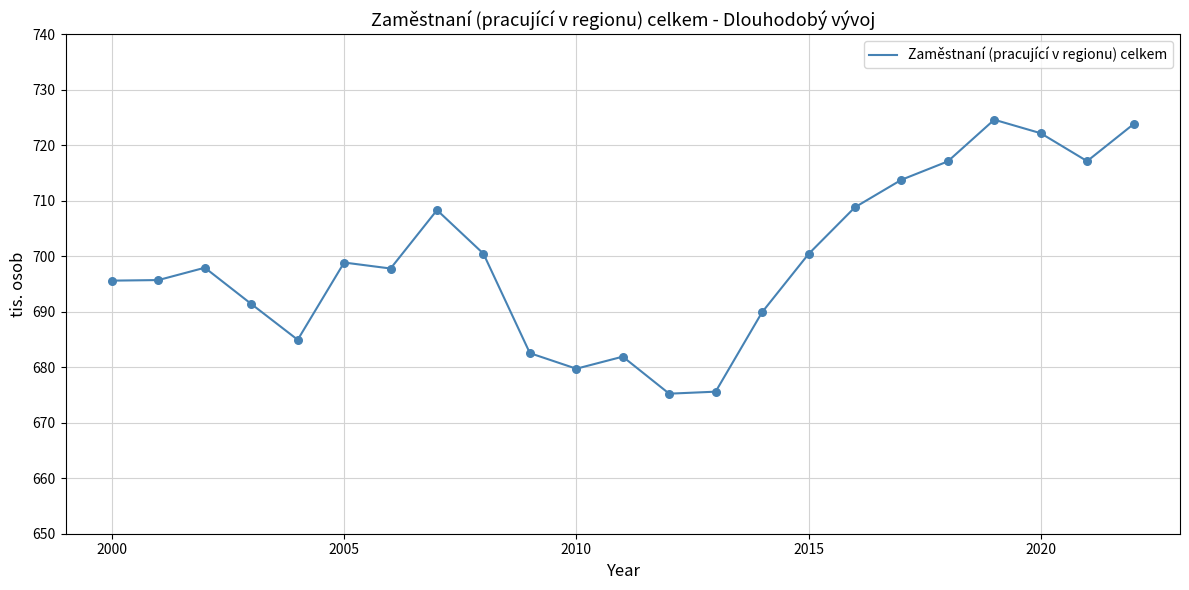

What is the greatest value displayed?

724.6